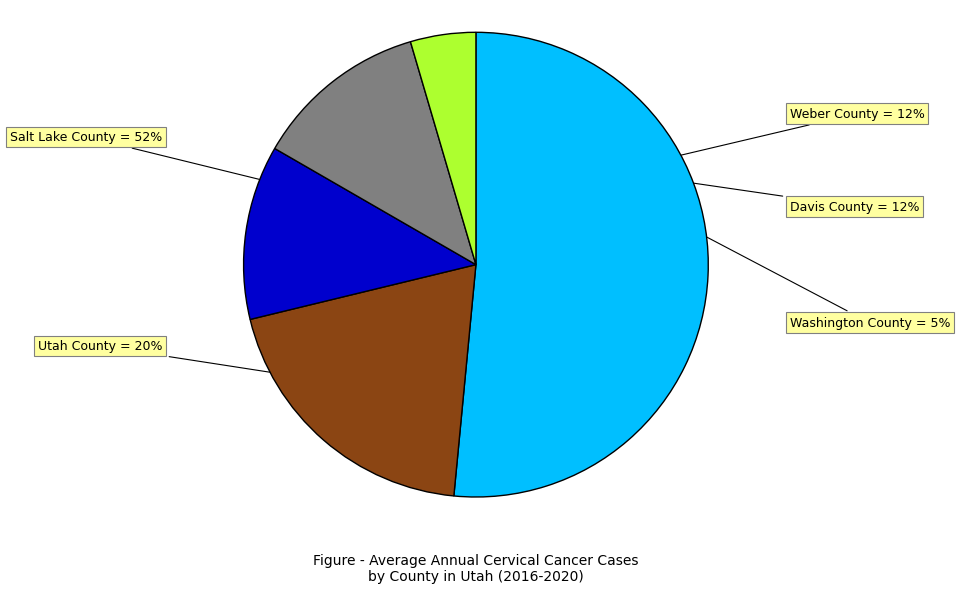

To the nearest percent, what is the difference between the largest and smallest slice percentages?

47%